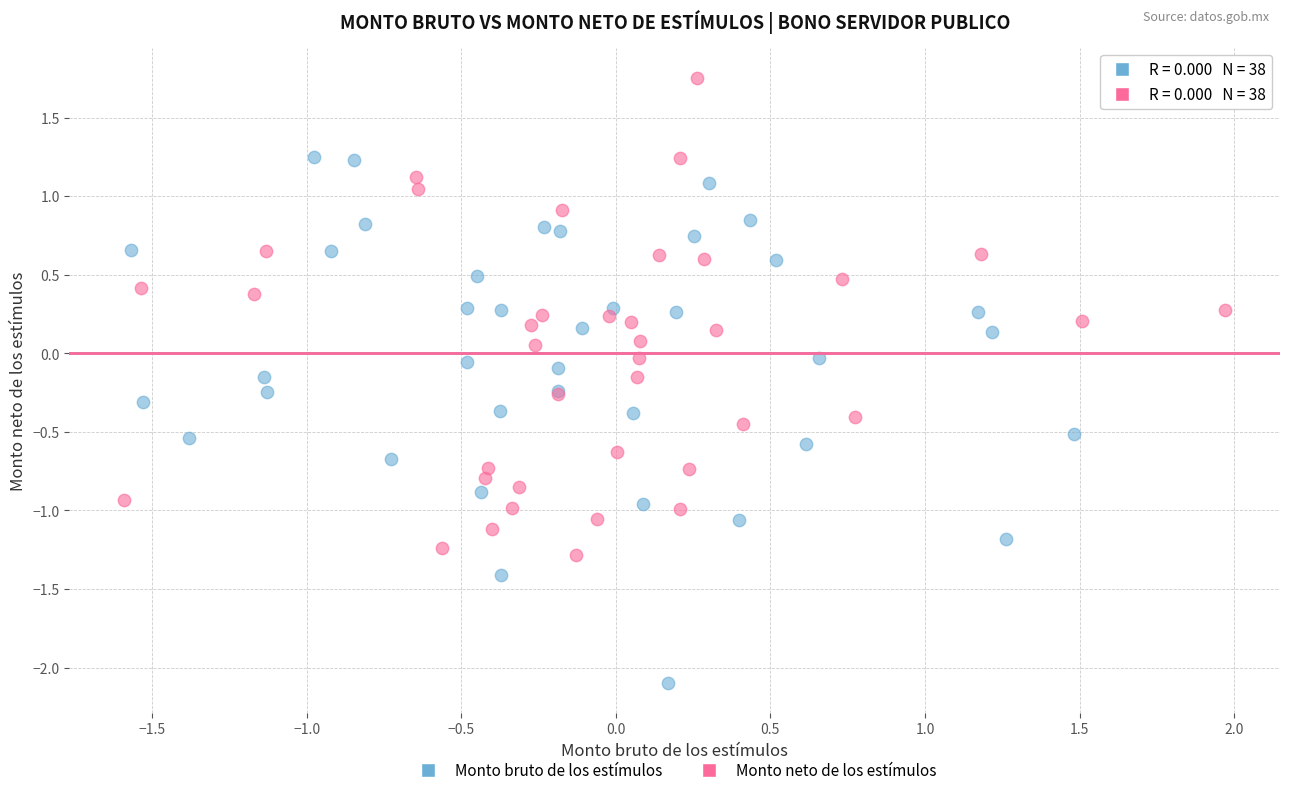

Which series has the largest Y range (max minus min)?

Monto bruto de los estímulos